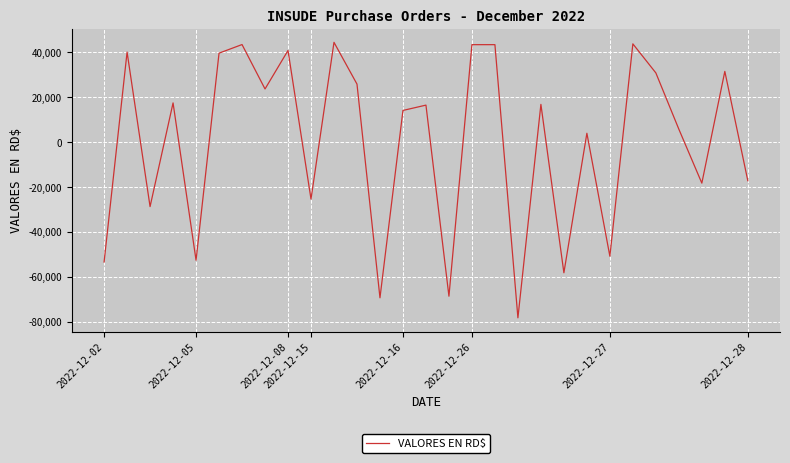

What is the difference between the maximum and minimum values?

122544.5